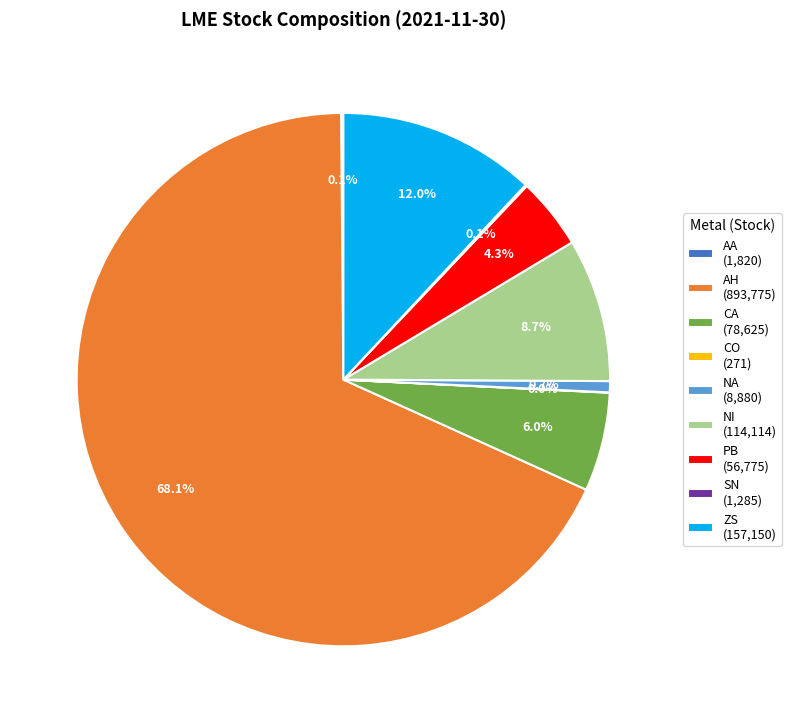

Combined, what portion of the pie is PB and CA?

10.3%